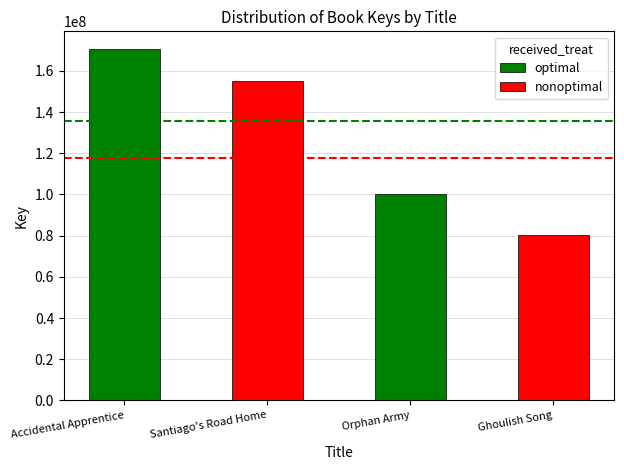

Where is the data nearest to the value 125560625?

Orphan Army